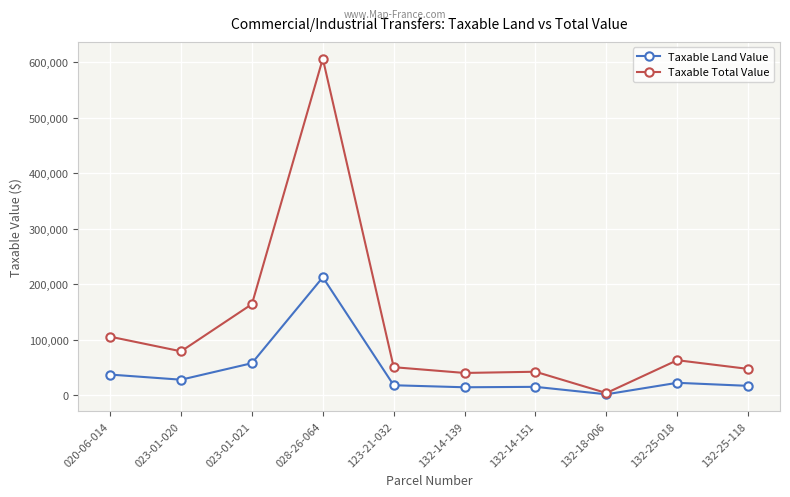

What is the total value across all series at 132-14-151?

56565